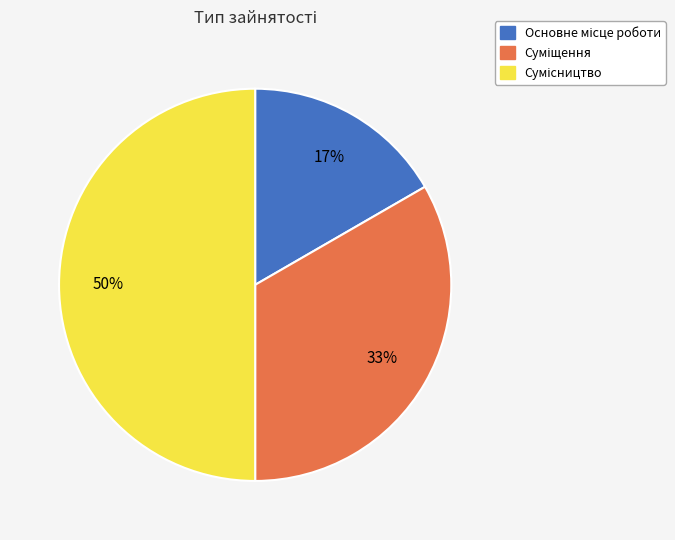

Count the number of slices in the pie.

3